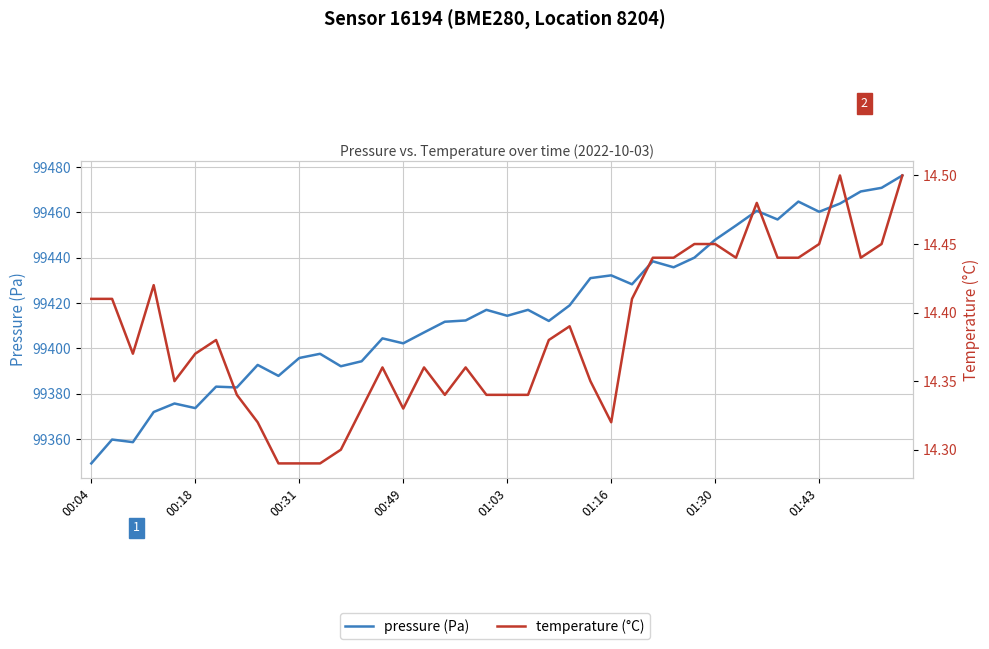

Which category has the lowest value in the temperature (°C) series?

9